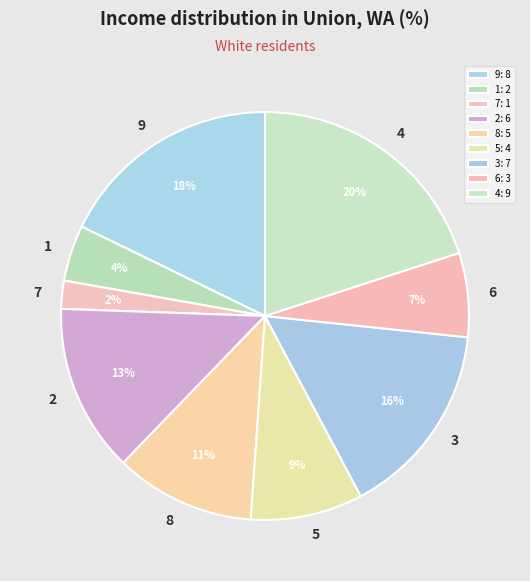

To the nearest percent, what is the average slice percentage?

11%